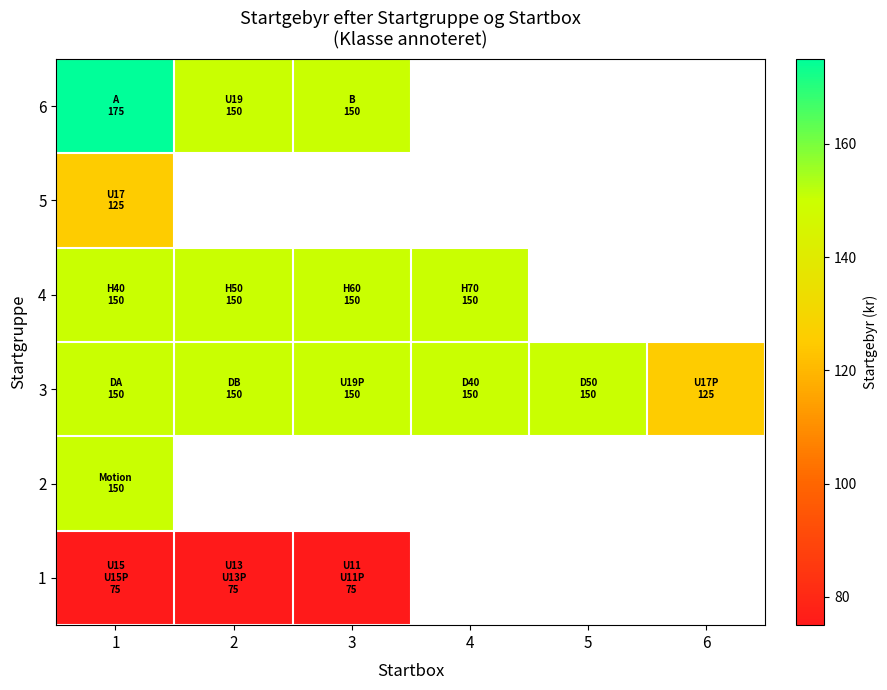

What value does the 3 series have at 1?

150.0